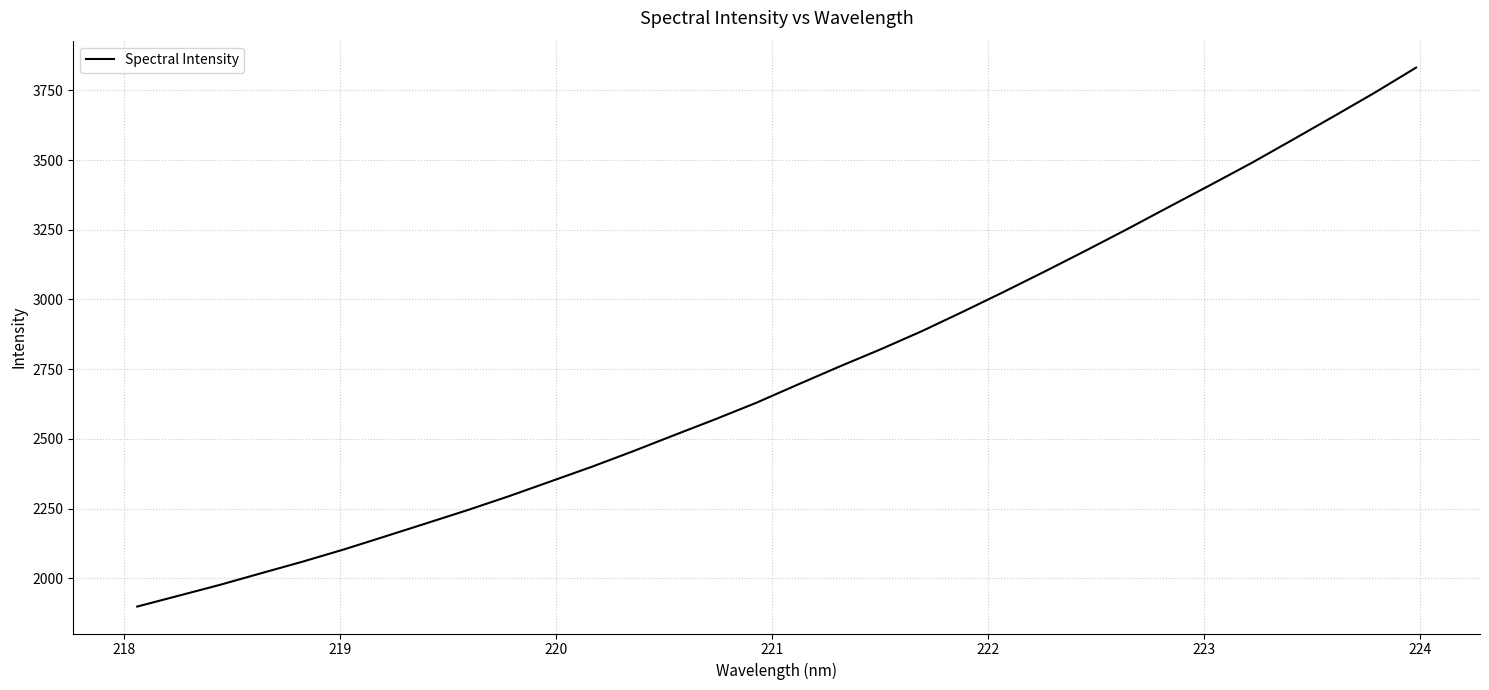

What is the difference between the maximum and minimum values?

1933.4